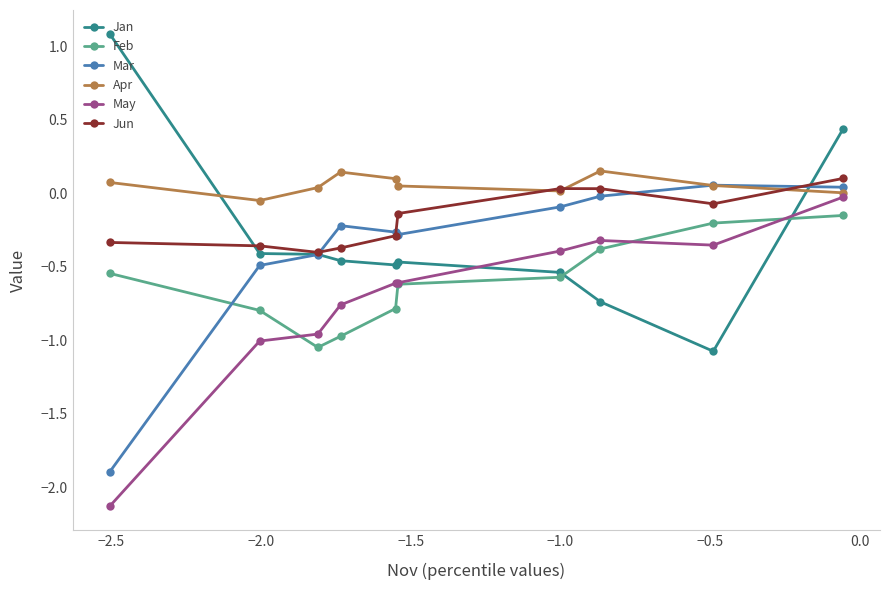

Which series has the largest total across all categories?

Apr